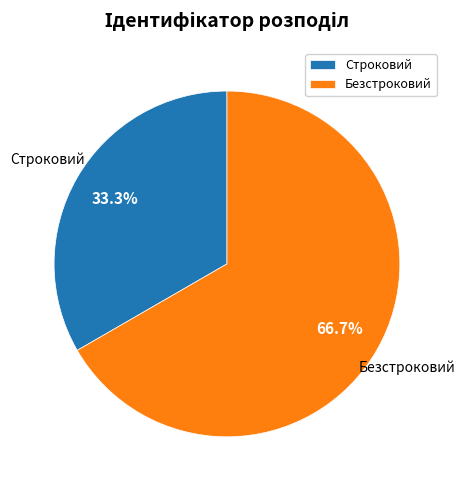

Does any single category account for the majority?

Yes